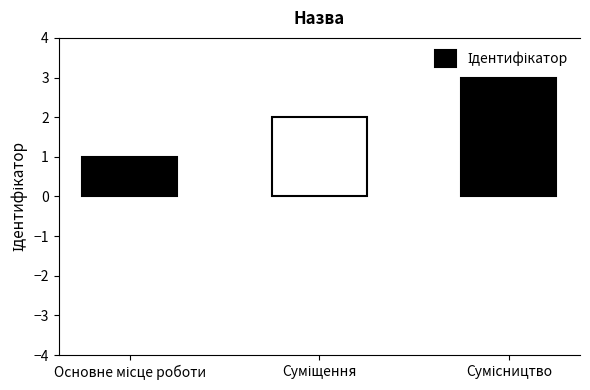

What is the greatest value displayed?

3